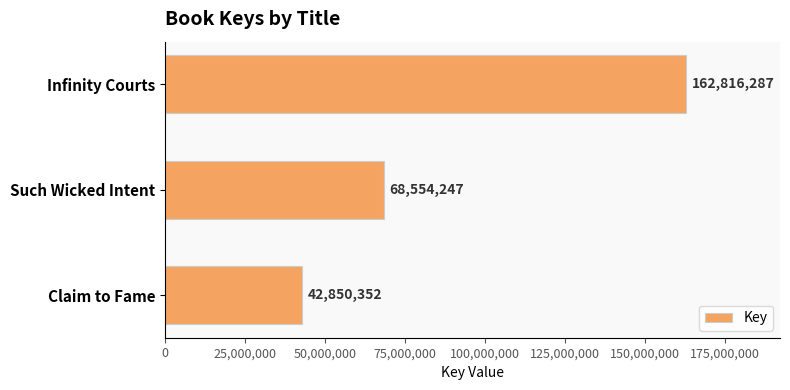

What is the sum of all values?

274220886